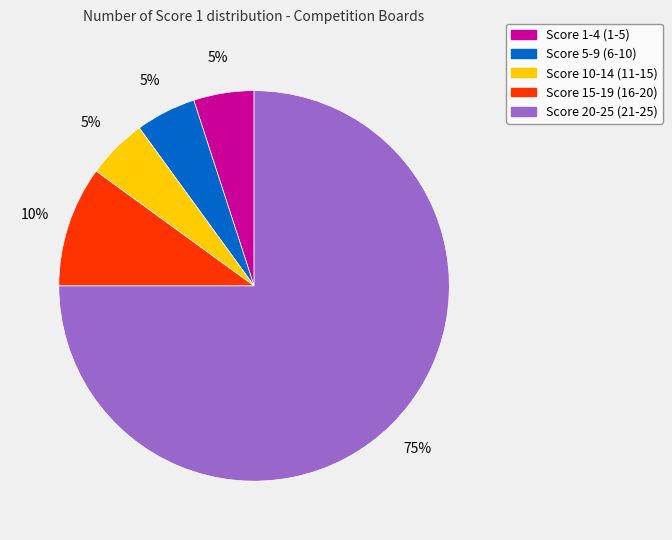

Does any single category account for the majority?

Yes